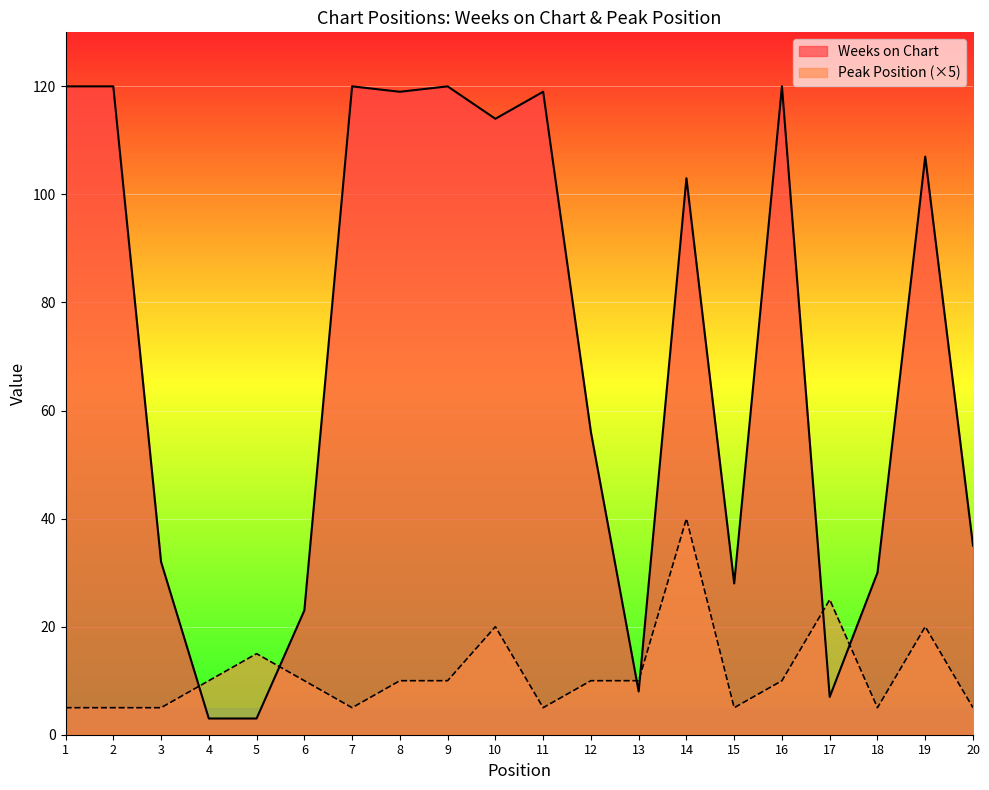

The Weeks on Chart series shows 103 at 14. True or false?

True